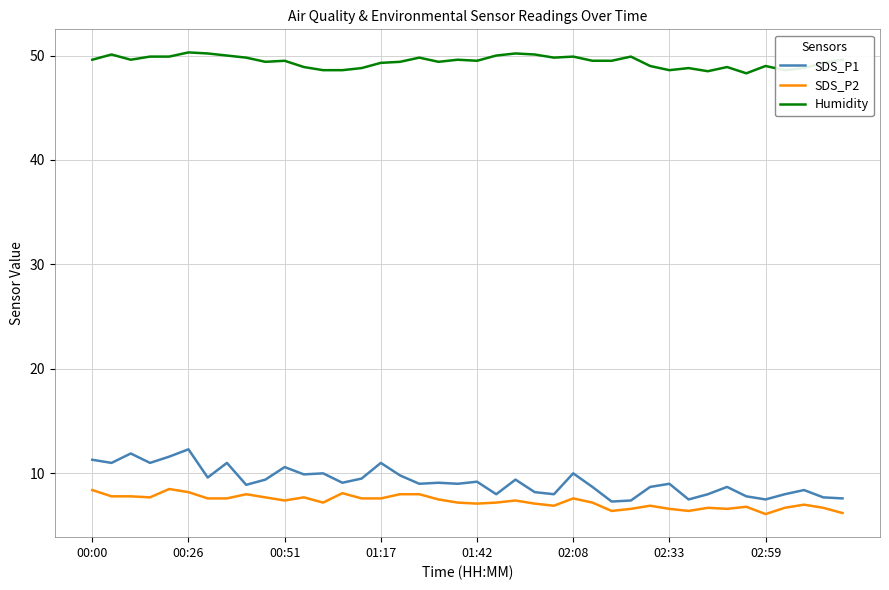

How many distinct data groups are displayed?

3